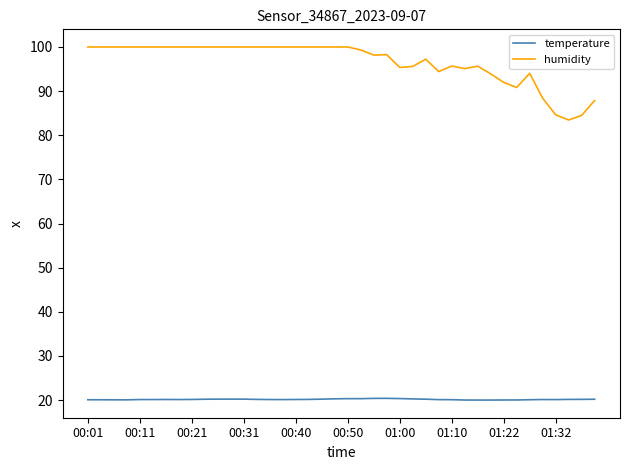

List the series in order of their peak value, highest first.

humidity, temperature